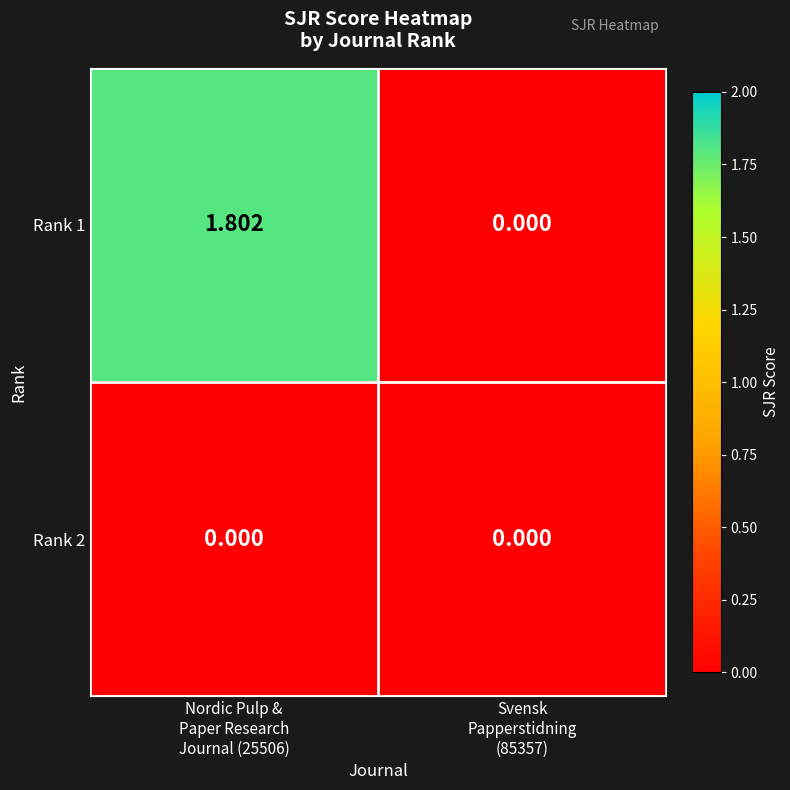

Which category has the highest value across all series?

Nordic Pulp &
Paper Research
Journal (25506)